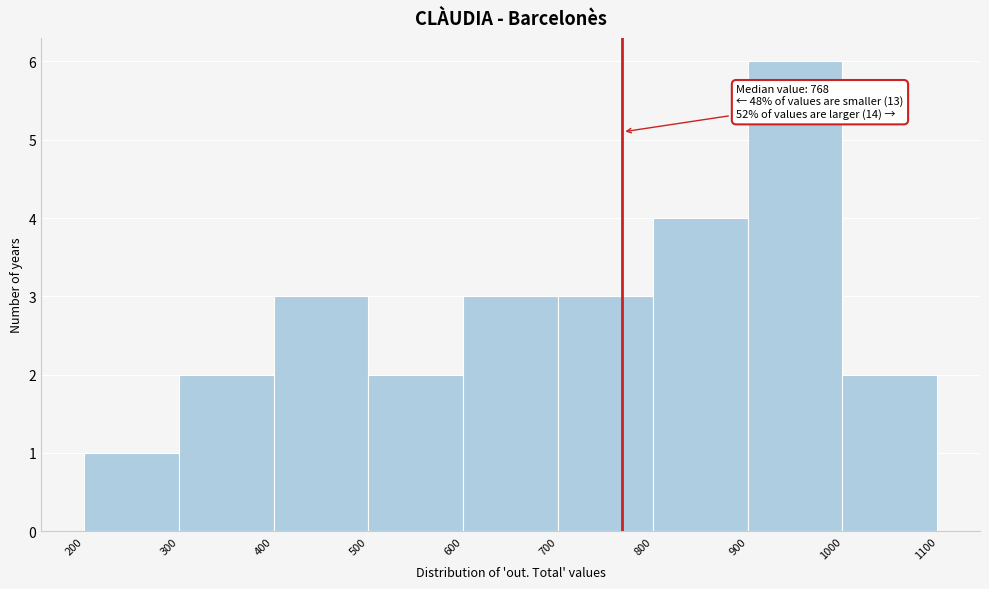

Over which range of the x-axis is the bar tallest?

900 to 1000